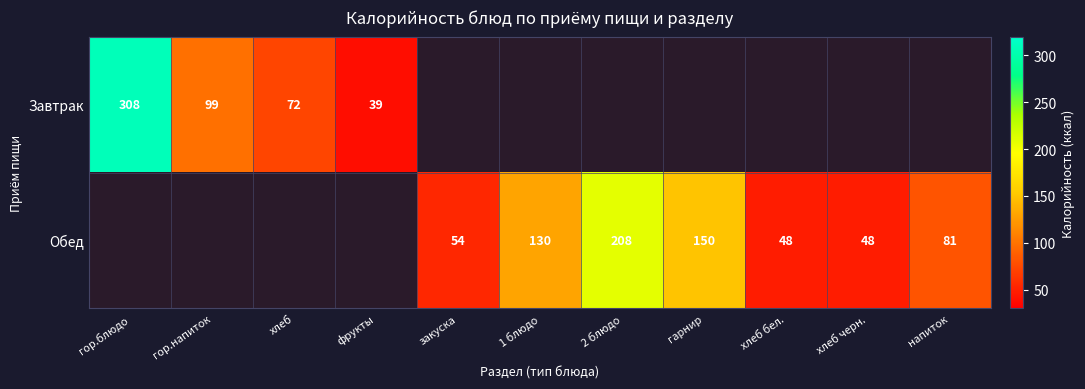

Is the value of Обед at закуска greater than the value of Завтрак at фрукты?

Yes